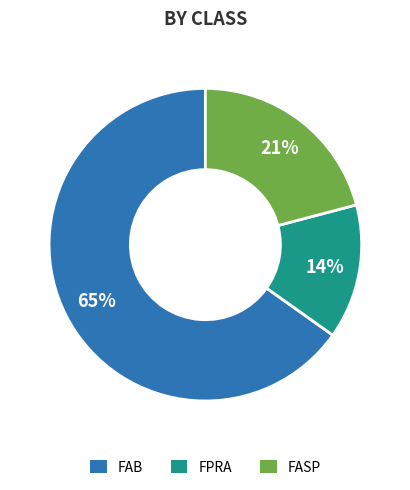

Does any single category account for the majority?

Yes